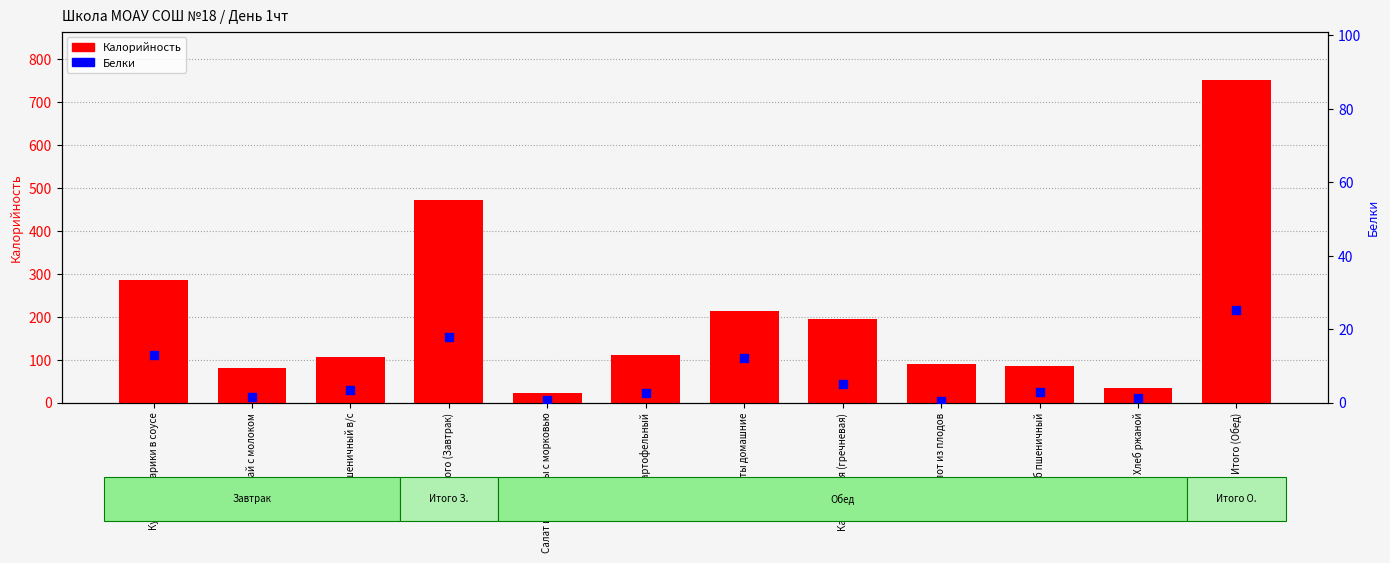

Which series reaches the minimum Y coordinate?

Белки